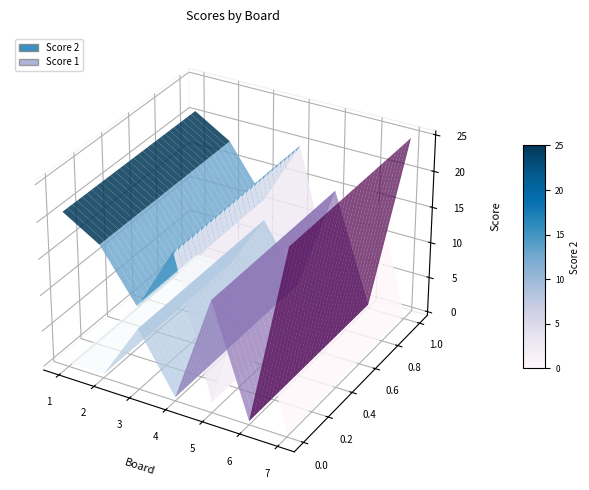

Reading left to right, what are all the values shown in this chart?

Score 2: 21	18	11	20	1	19	0
Score 1: 0	0	8	0	15	0	25